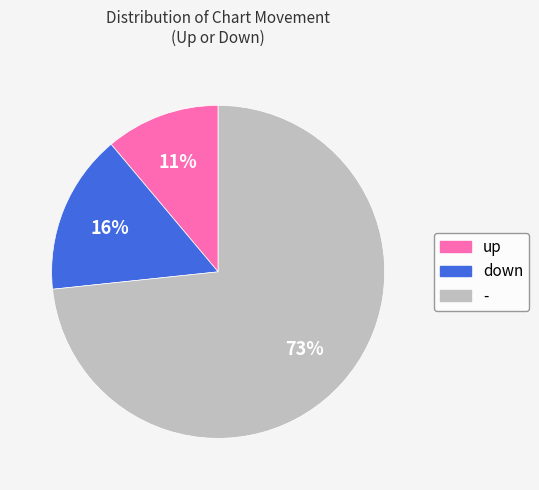

How many segments does this pie chart have?

3